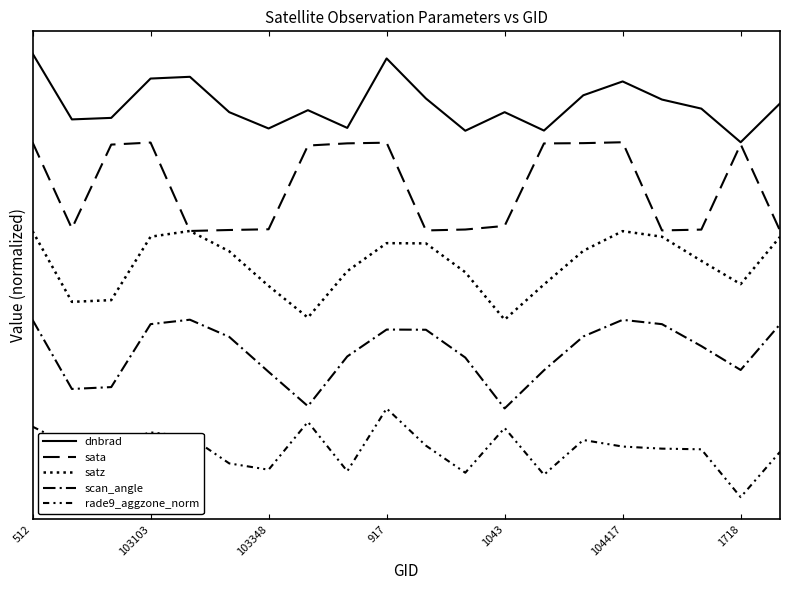

Is this an area chart (filled region under the line)?

No